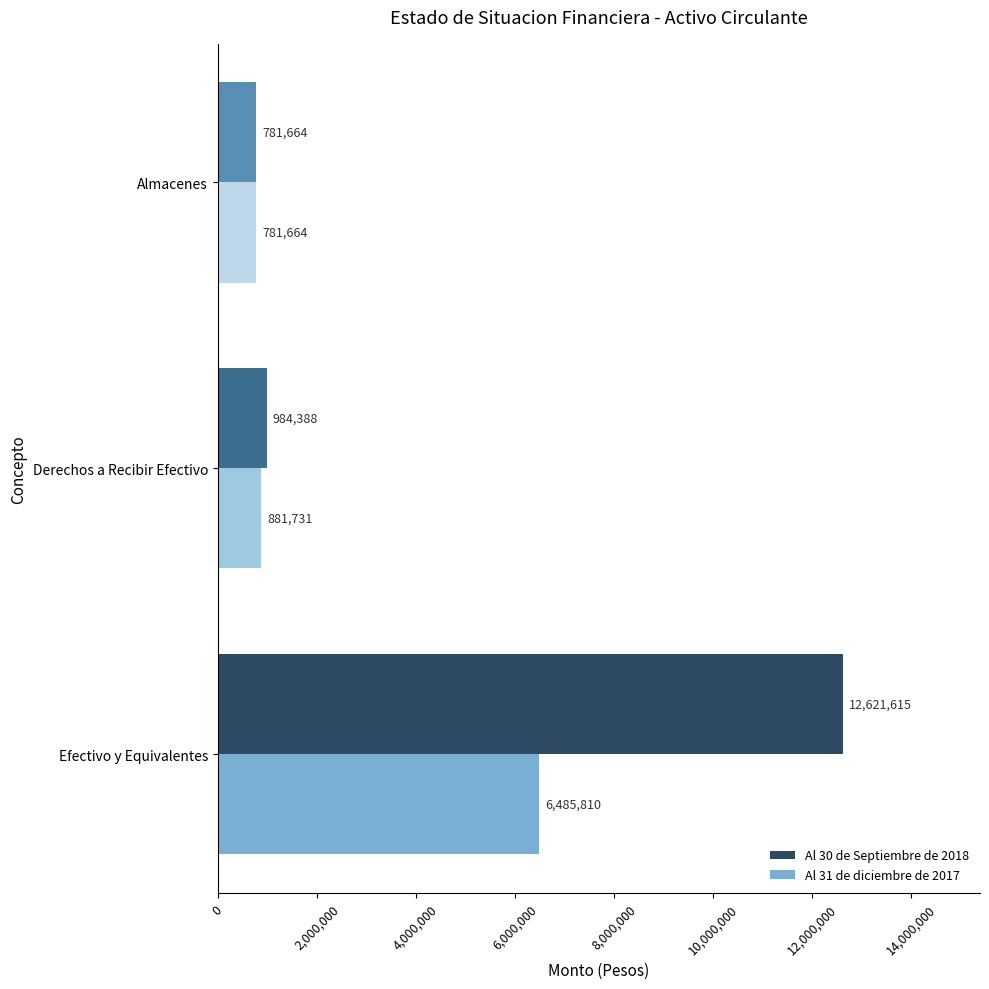

Count the number of categories in the chart.

3